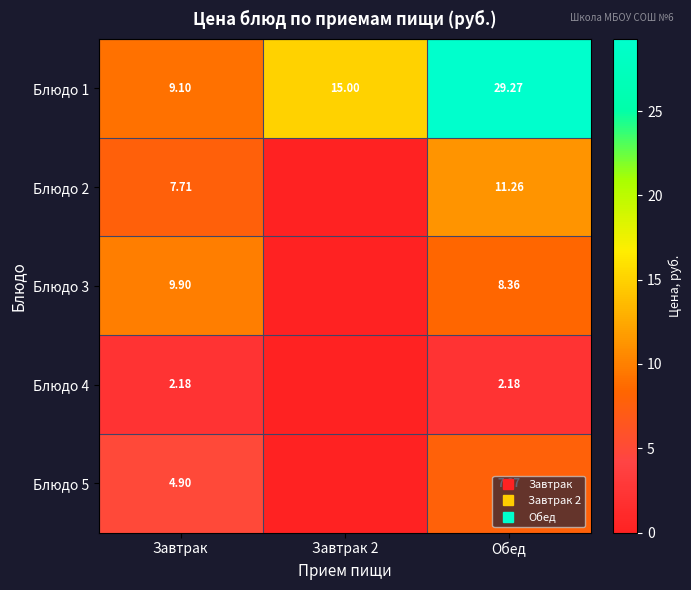

At Завтрак, list the series in order from smallest to largest.

Блюдо 4, Блюдо 5, Блюдо 2, Блюдо 1, Блюдо 3